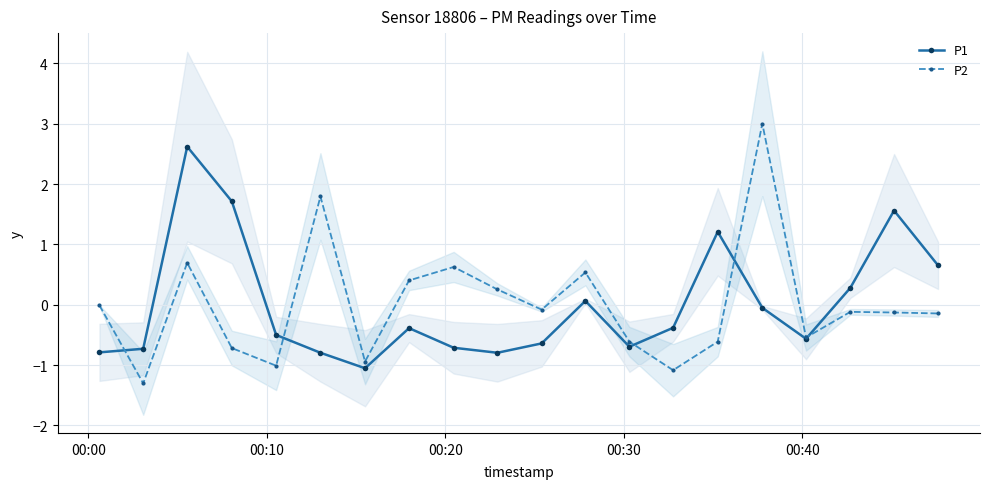

What is the lowest value of the P2 series?

-1.3